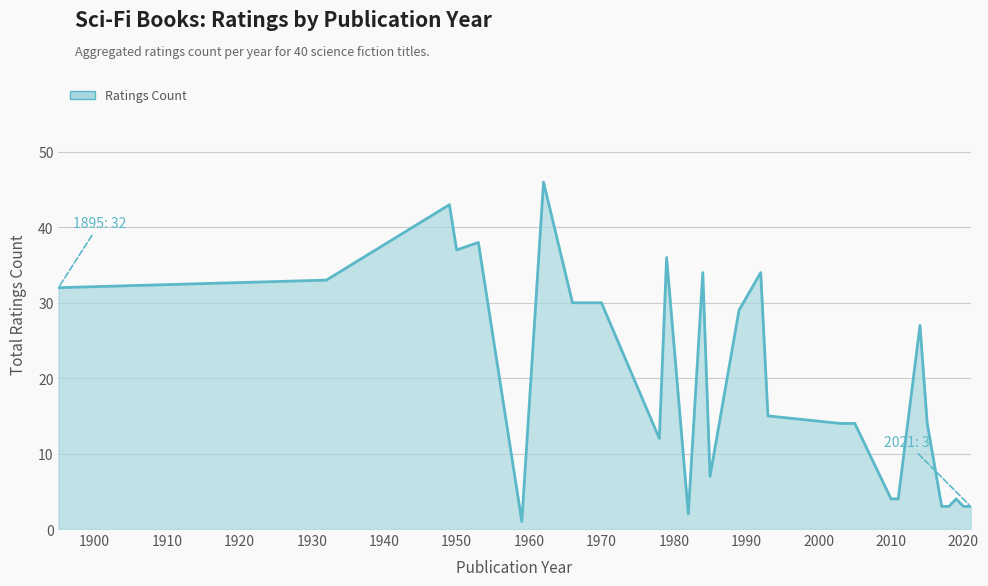

What is the difference between the maximum and minimum values?

45